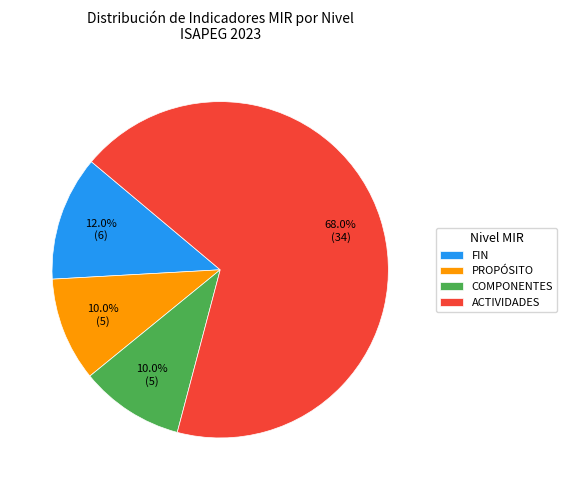

True or false: FIN accounts for 18% of the total.

False